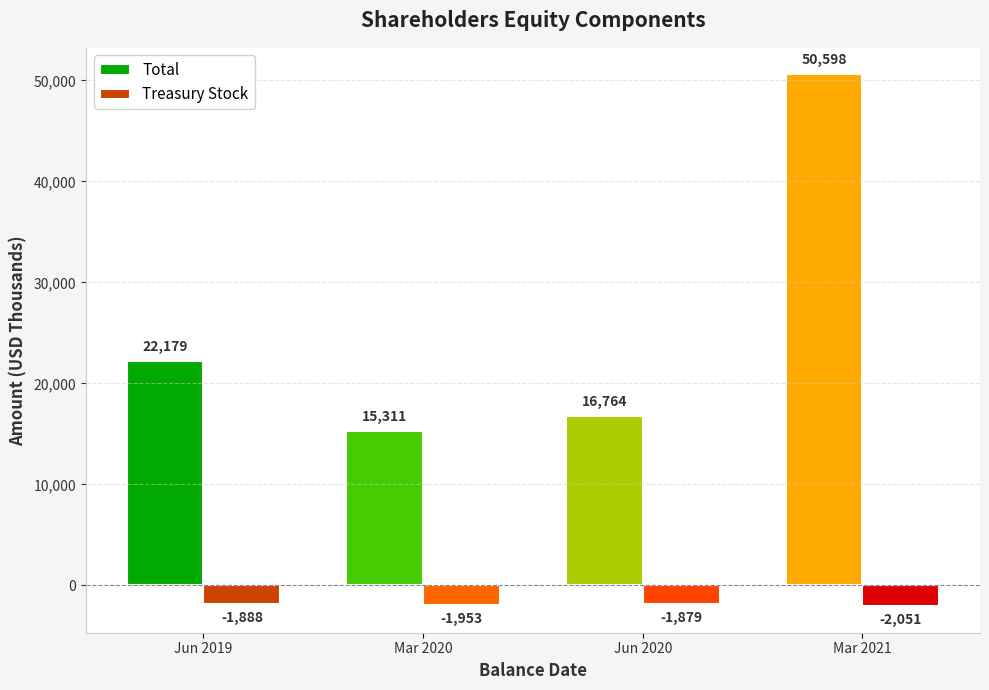

List the labels in order of Treasury Stock value, smallest first.

Mar 2021, Mar 2020, Jun 2019, Jun 2020